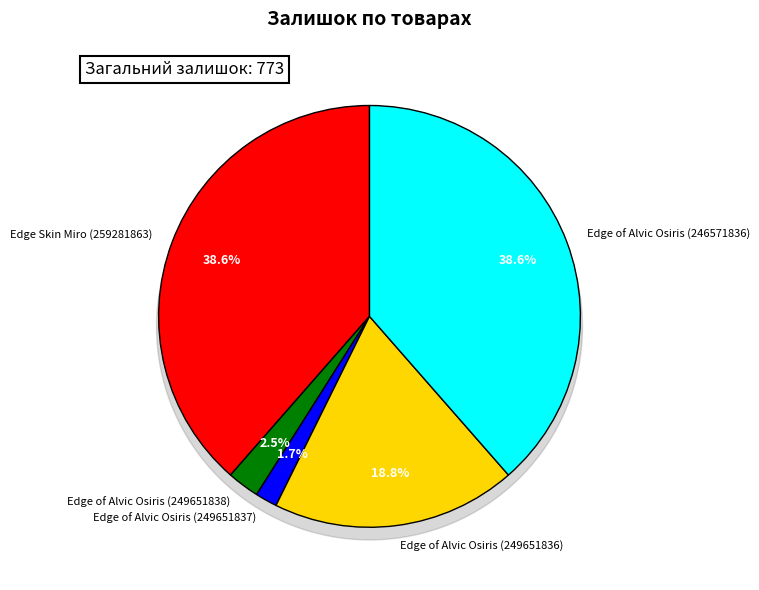

To the nearest percent, what portion does Edge of Alvic Osiris (249651836) represent?

19%